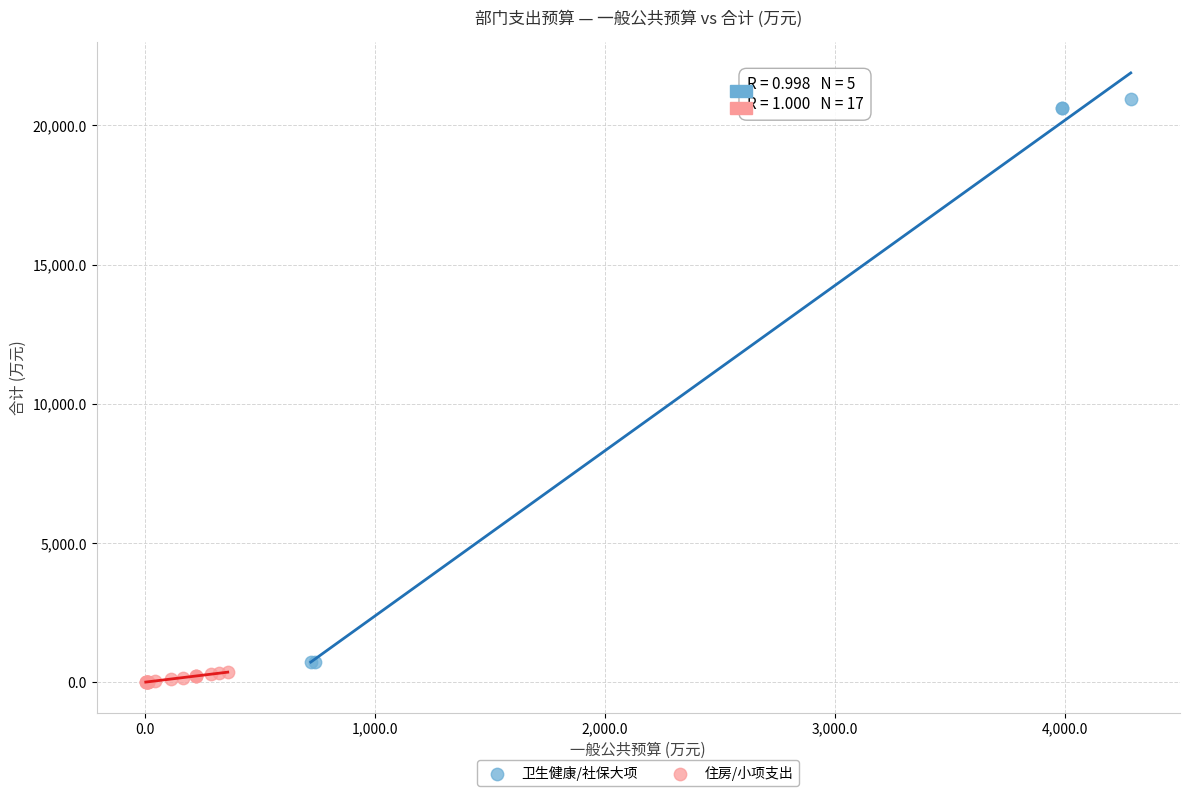

Which series contains the highest Y value?

卫生健康/社保大项